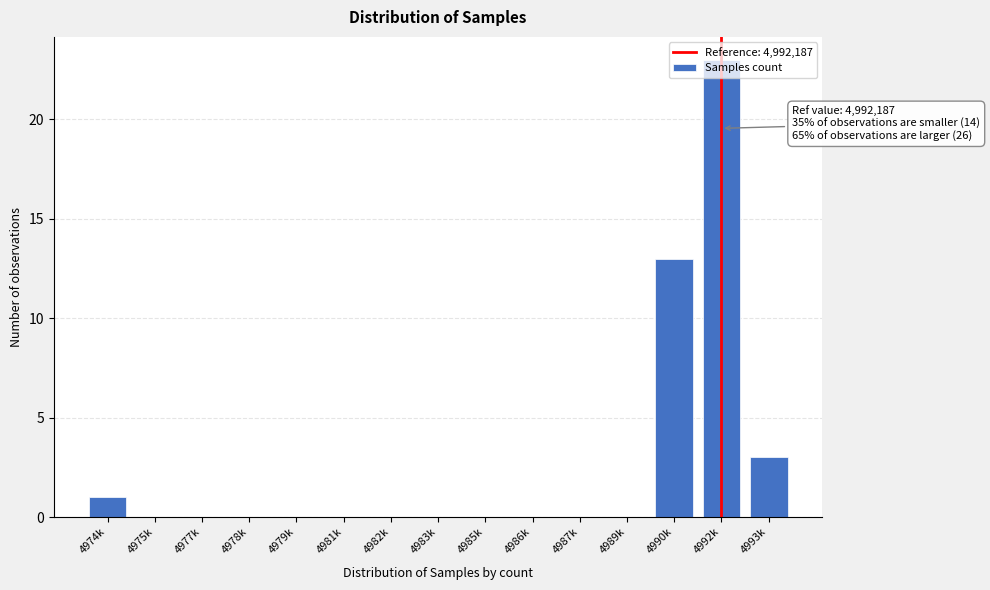

What is the sum of the values at 4992k and 4982k?

23